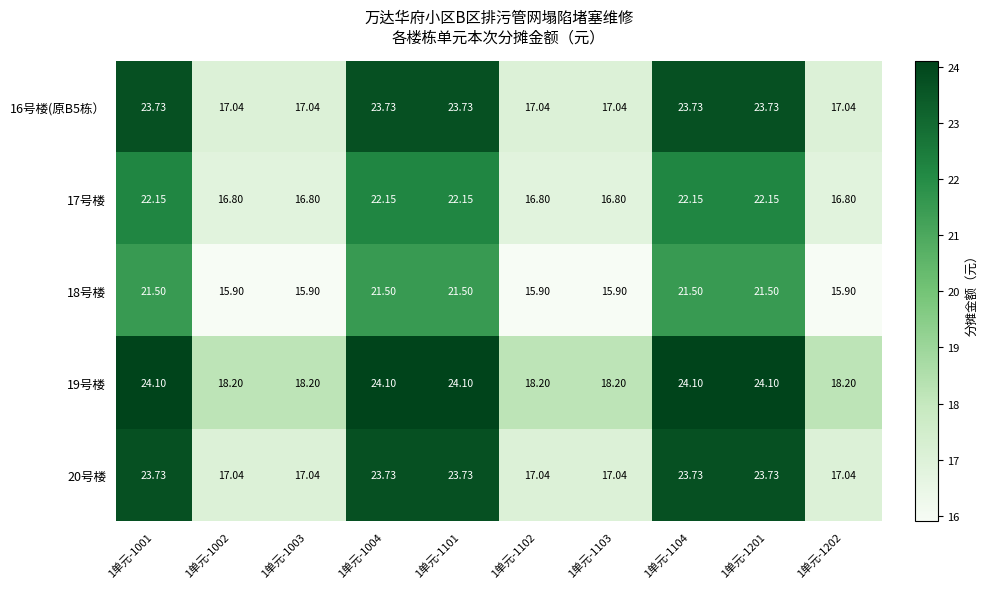

Is the value of 17号楼 at 1单元-1202 greater than the value of 16号楼(原B5栋） at 1单元-1103?

No